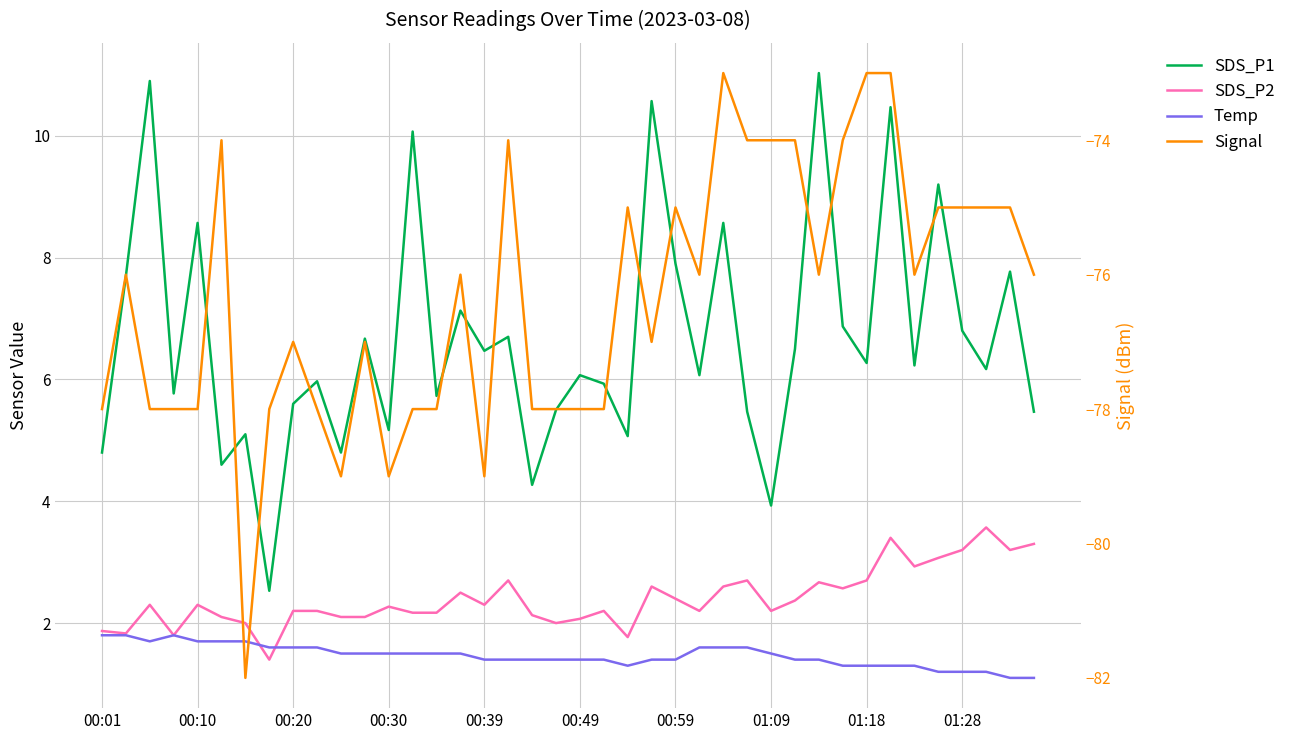

Which series has the widest spread of values?

Signal